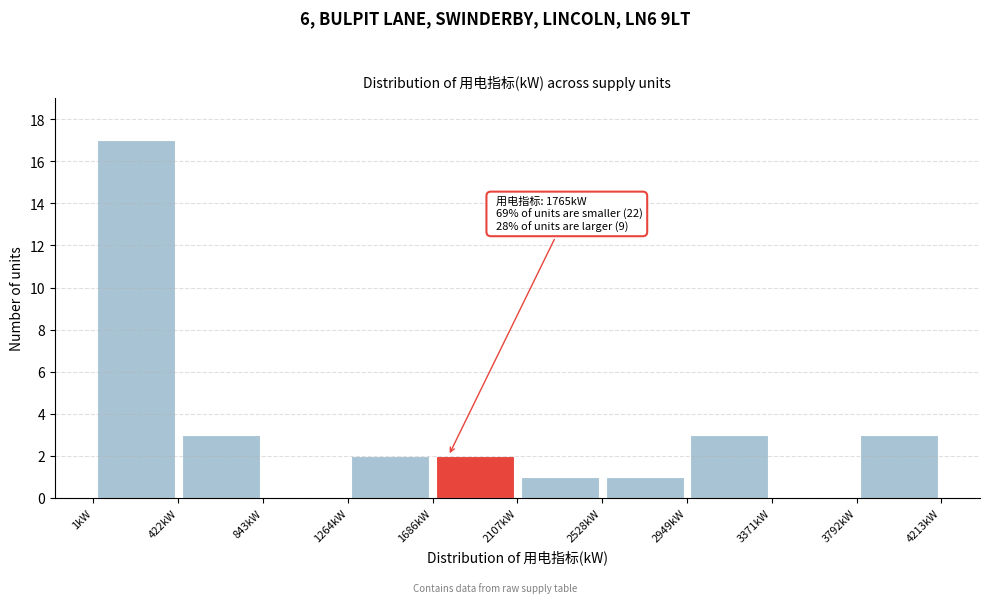

Which range on the x-axis has the tallest bar?

0 to 400